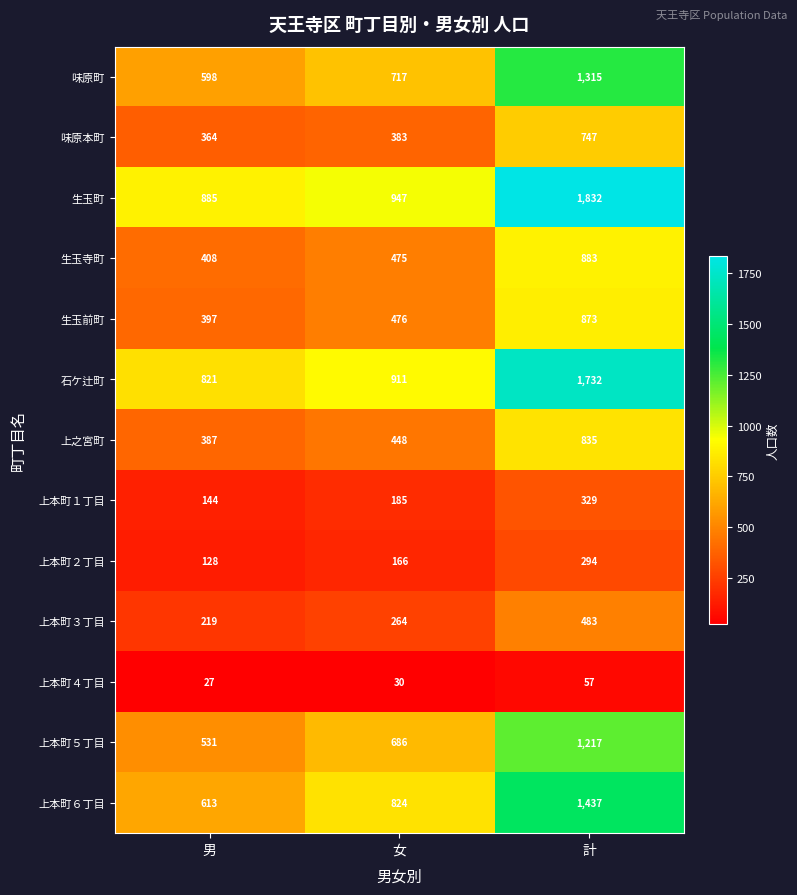

What is the total value across all series at 女?

6512